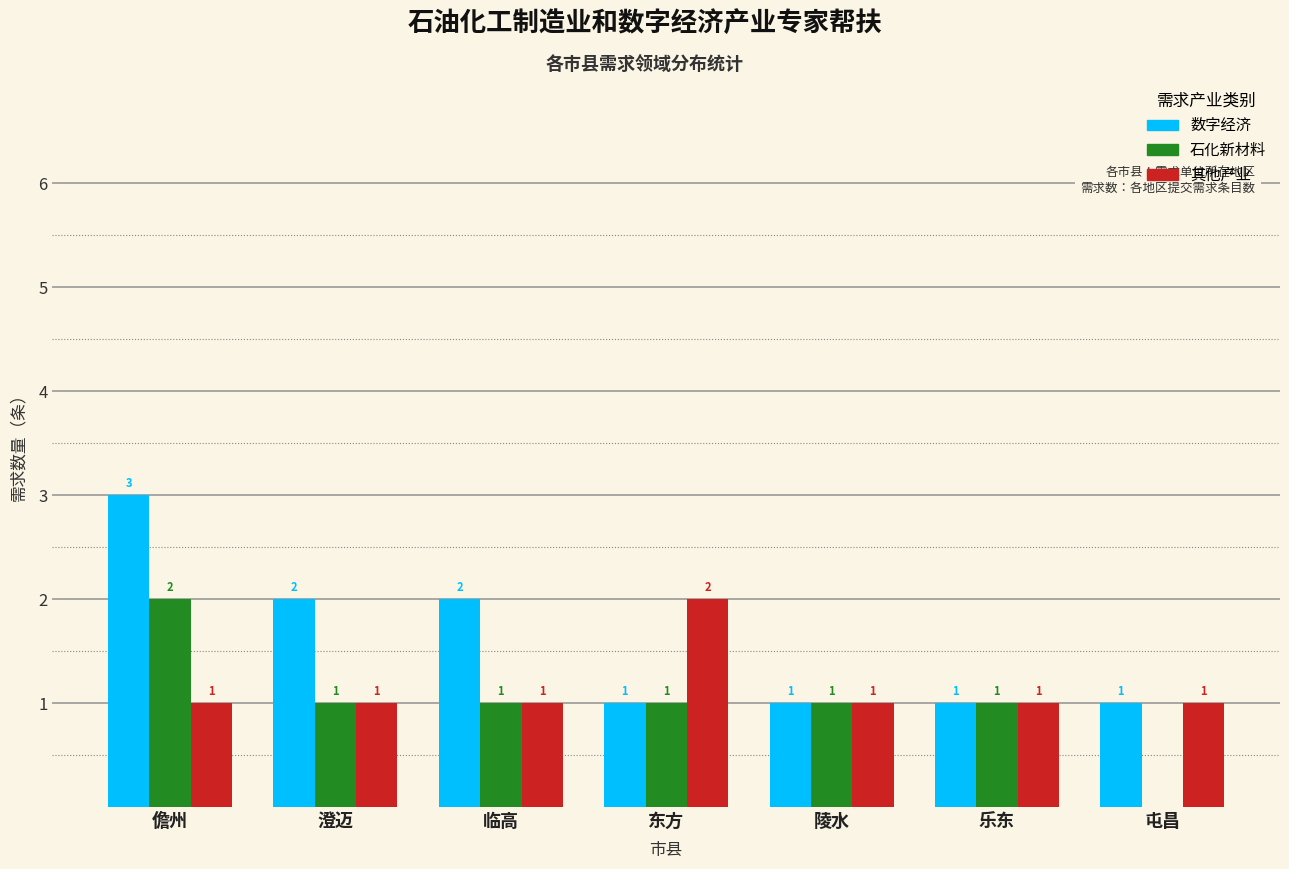

Reading left to right, transcribe all the data shown in this chart.

数字经济: 儋州=3	澄迈=2	临高=2	东方=1	陵水=1	乐东=1	屯昌=1
石化新材料: 儋州=2	澄迈=1	临高=1	东方=1	陵水=1	乐东=1	屯昌=0
其他产业: 儋州=1	澄迈=1	临高=1	东方=2	陵水=1	乐东=1	屯昌=1